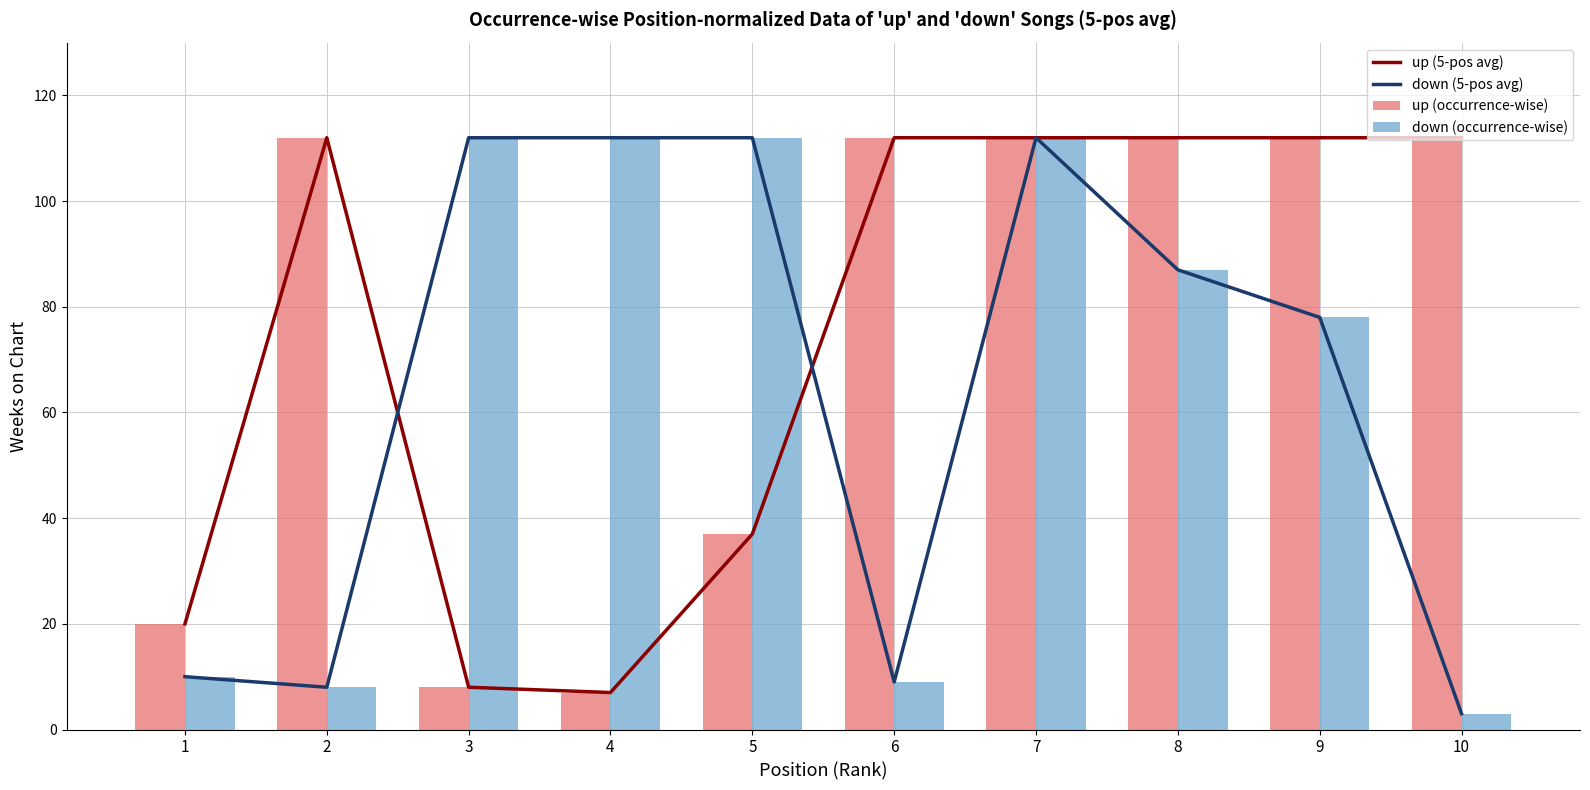

What is the maximum value for up (occurrence-wise)?

112